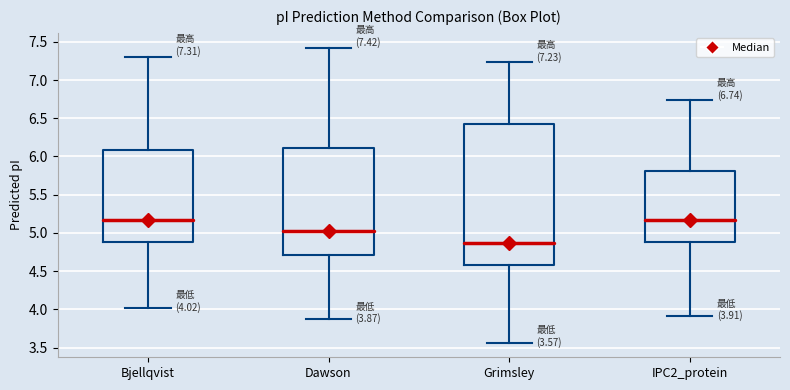

Which box is the tallest, from its lower edge to its upper edge?

Grimsley